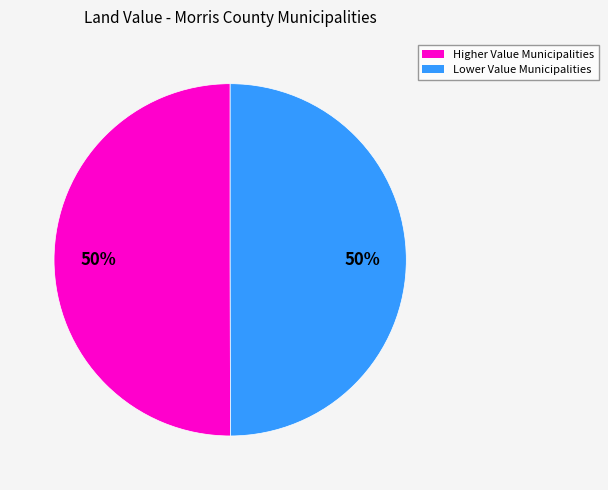

To the nearest percent, what percentage of the pie is Lower Value Municipalities?

50%